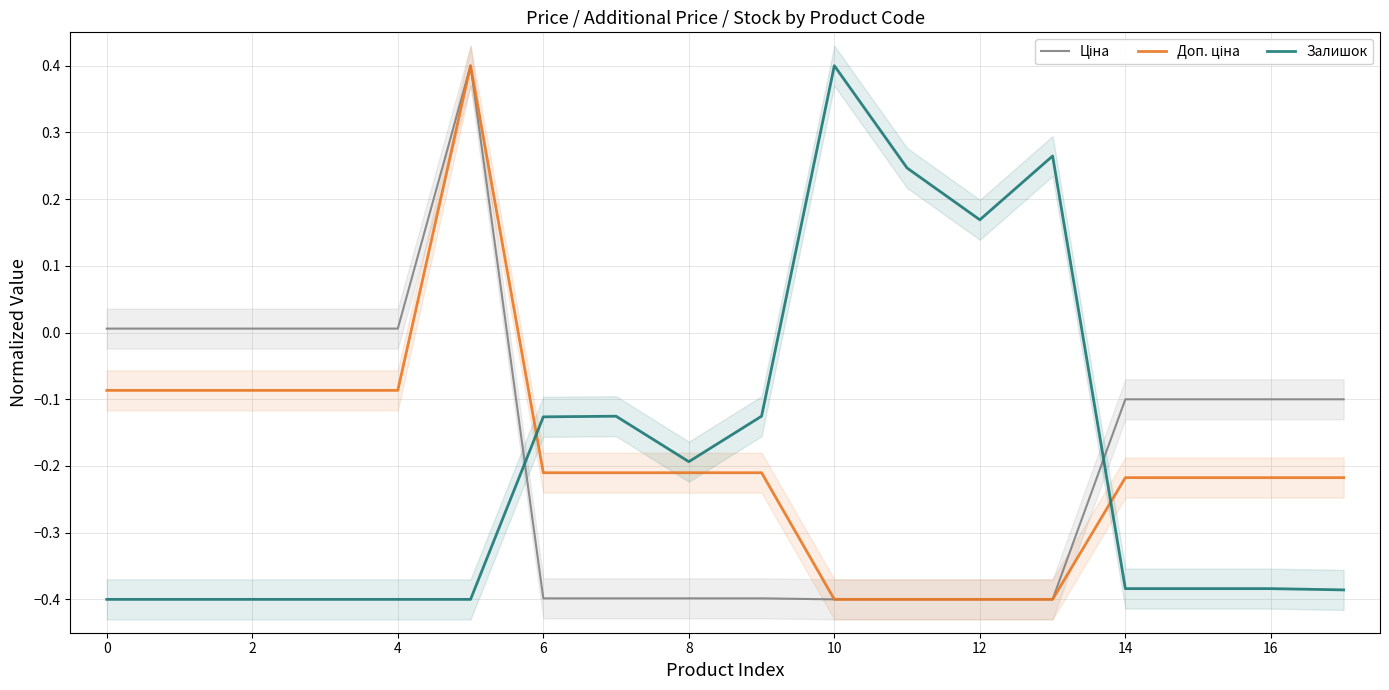

True or false: Ціна has more than 2 points higher than both neighbors.

False